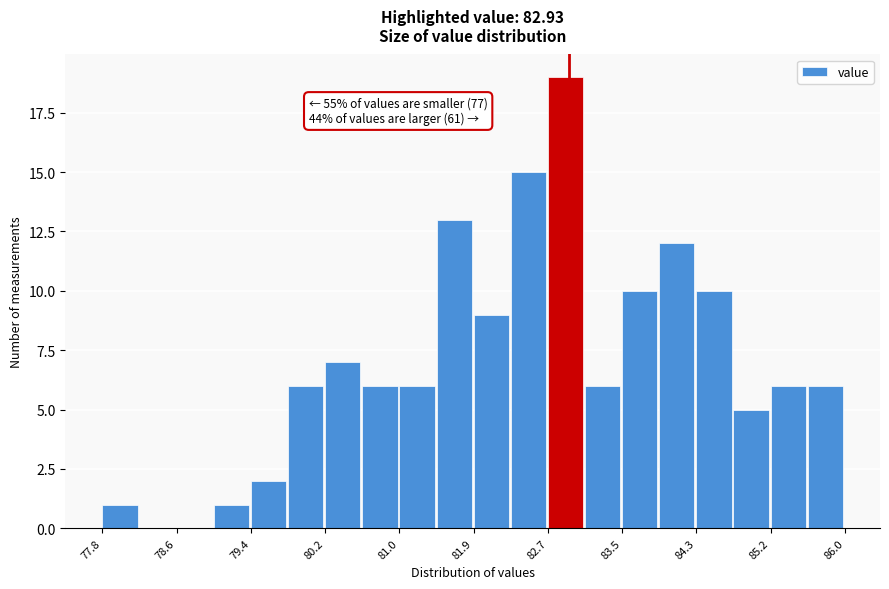

Over which range of the x-axis is the bar tallest?

82.7 to 83.1